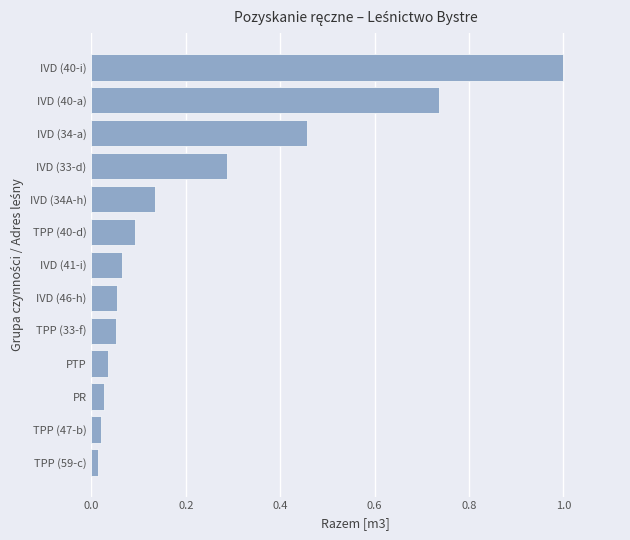

True or false: the data shows 0.1 at TPP (40-d).

True